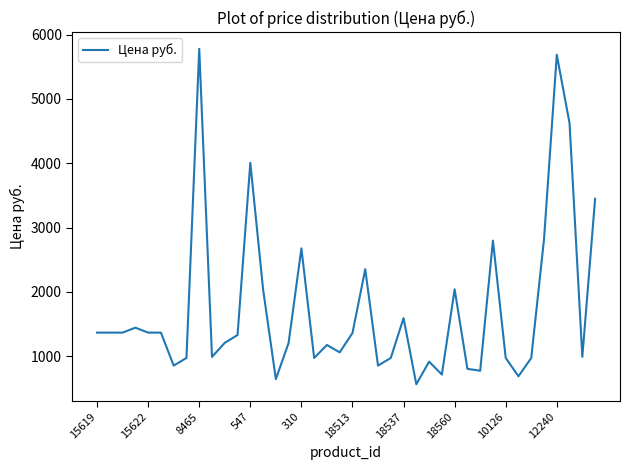

What is the difference between the maximum and second lowest values?

5135.3